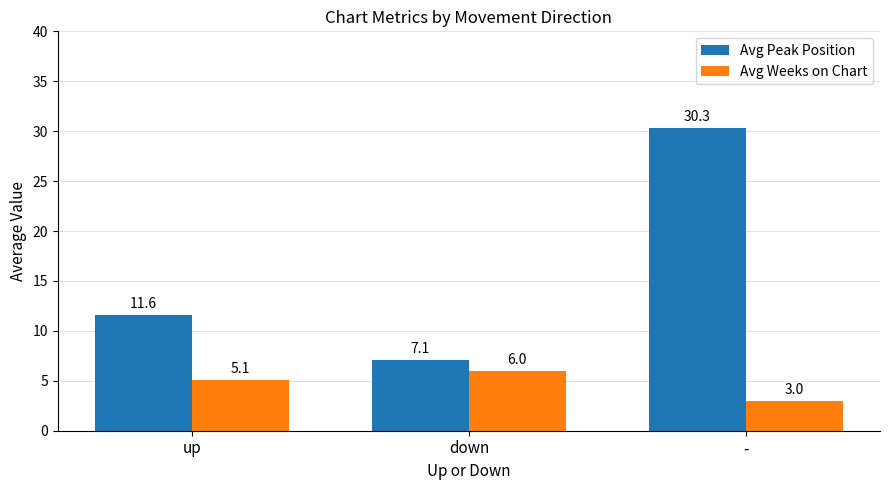

Read the Avg Peak Position value at -.

30.3